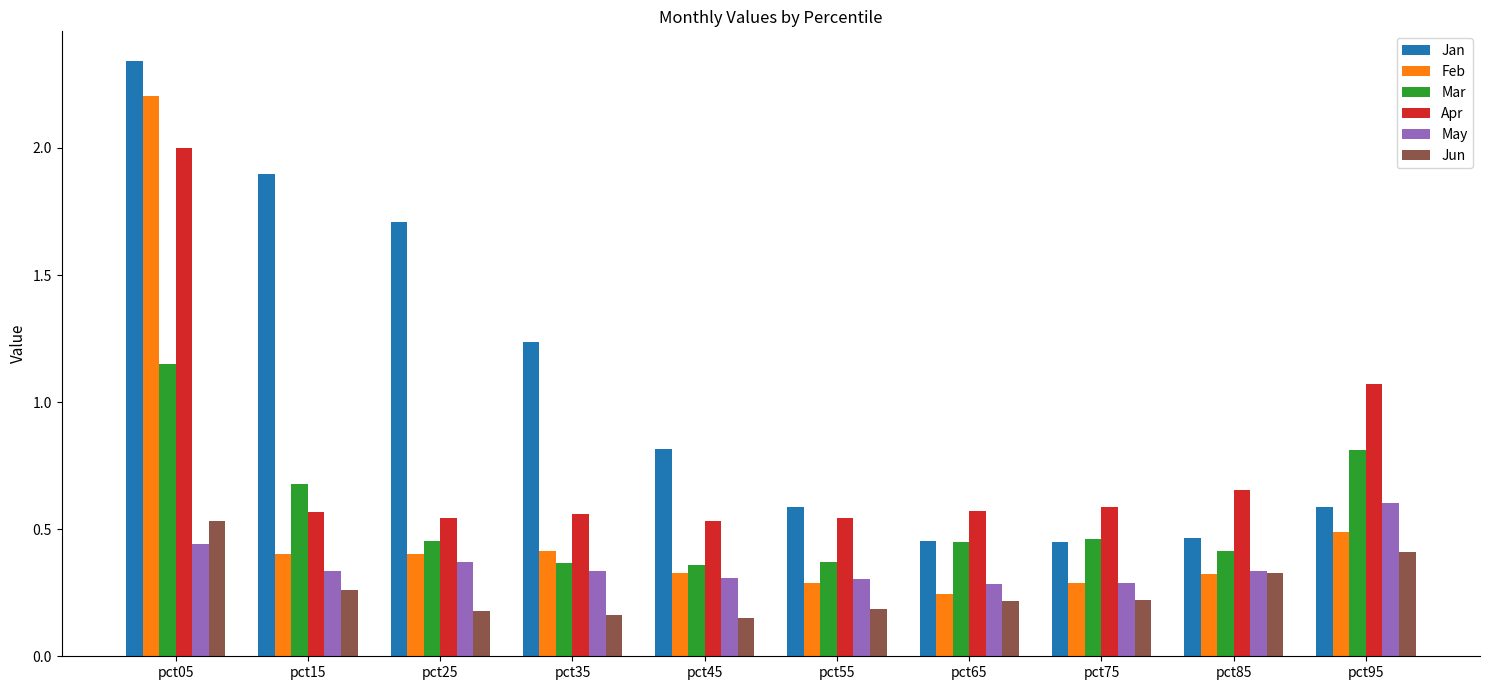

What is the highest value of the Feb series?

2.2